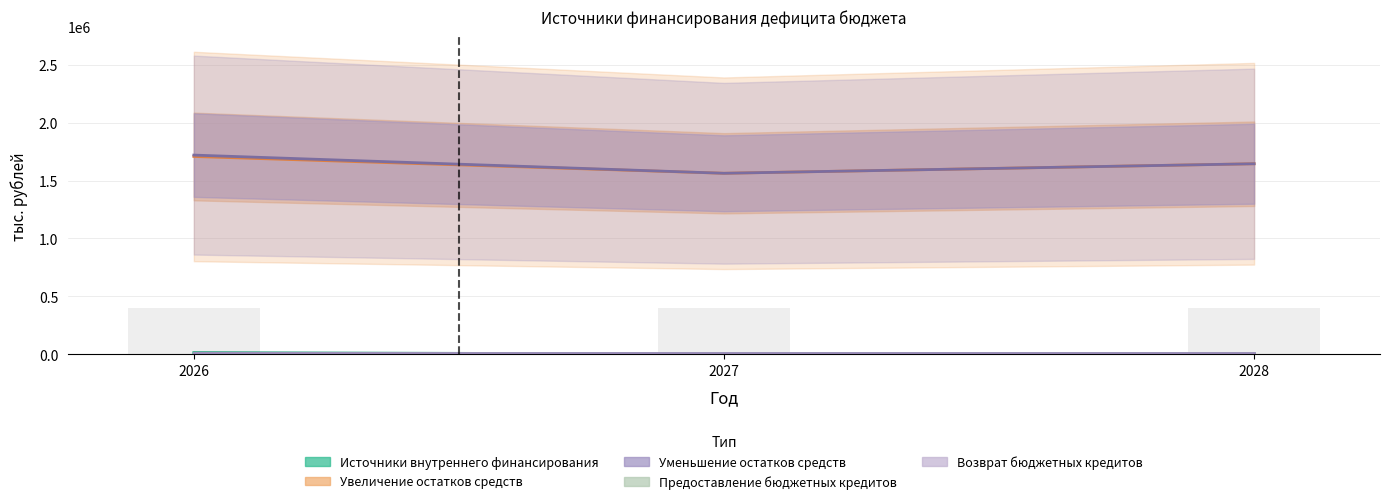

At which category is the sum across all series the highest?

2026